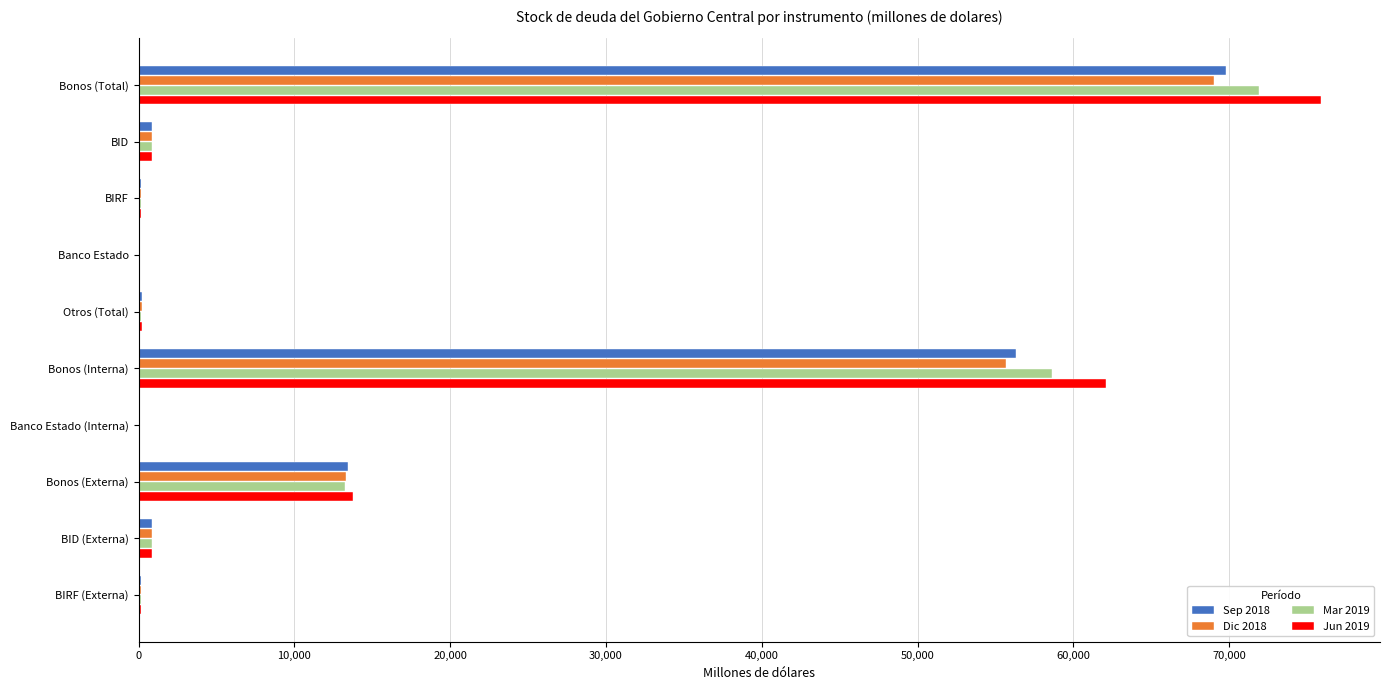

True or false: Jun 2019 has a value of 30645.6 at Bonos (Interna).

False